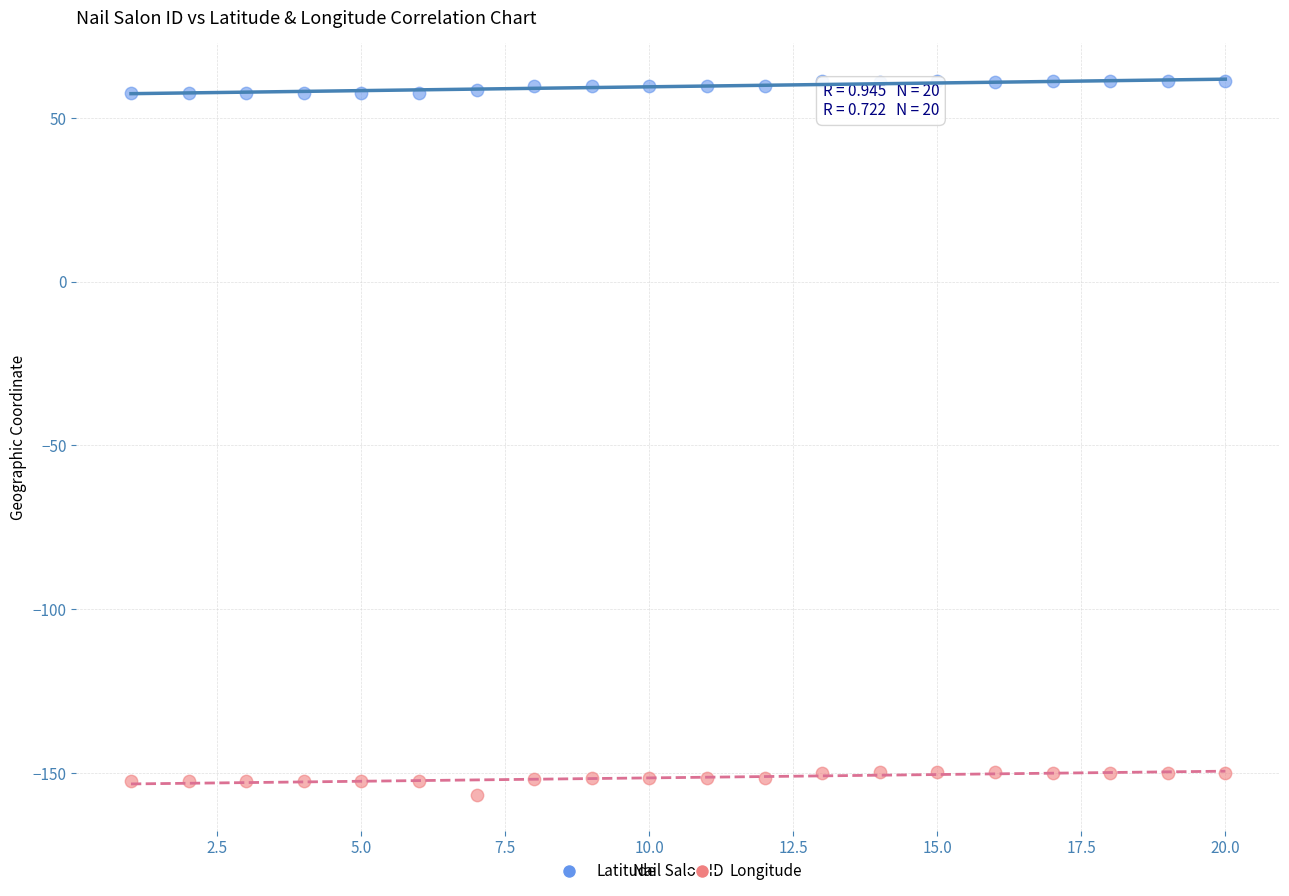

What are all the series names shown in the legend?

Latitude, Longitude